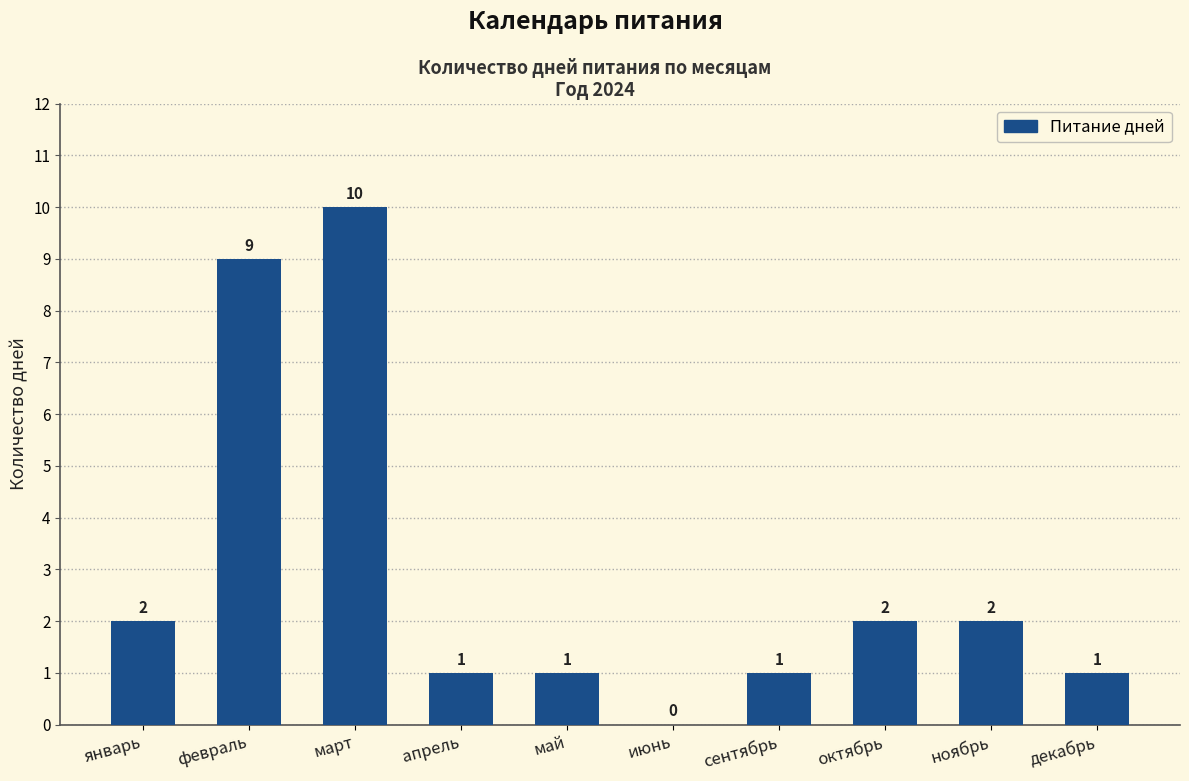

Between декабрь and март, which is larger?

март